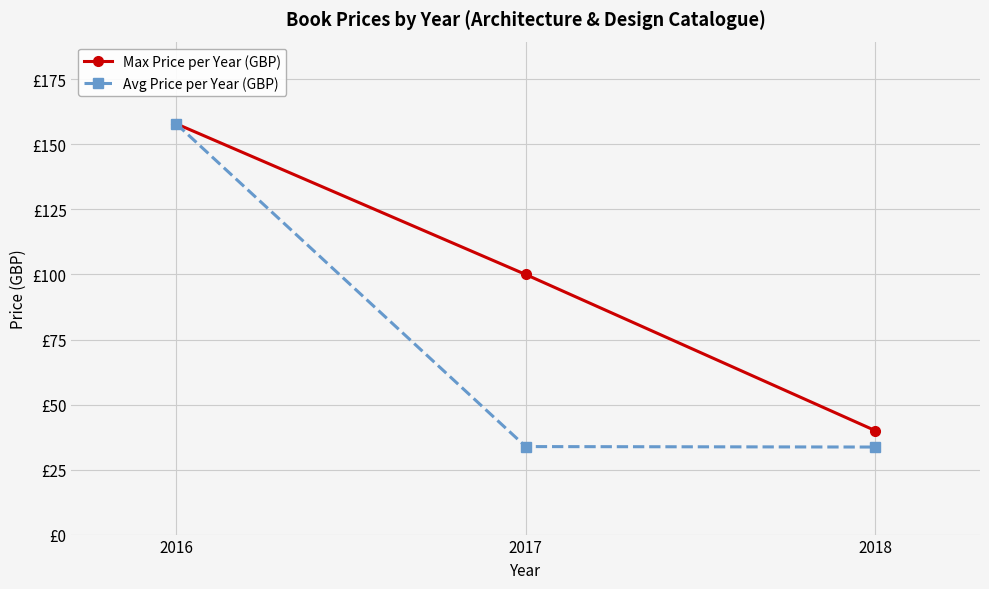

Does the chart have visible grid lines?

Yes